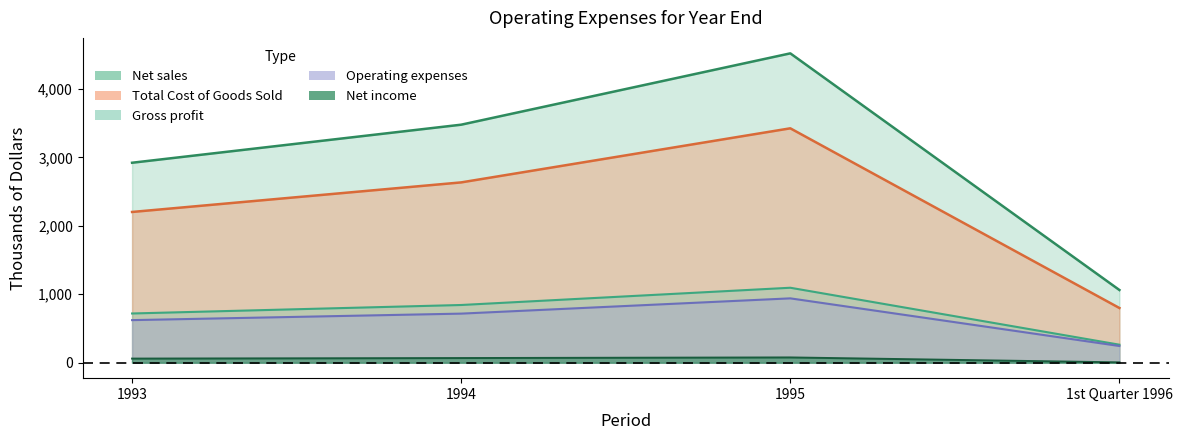

True or false: Operating expenses and Net income cross at least once.

False